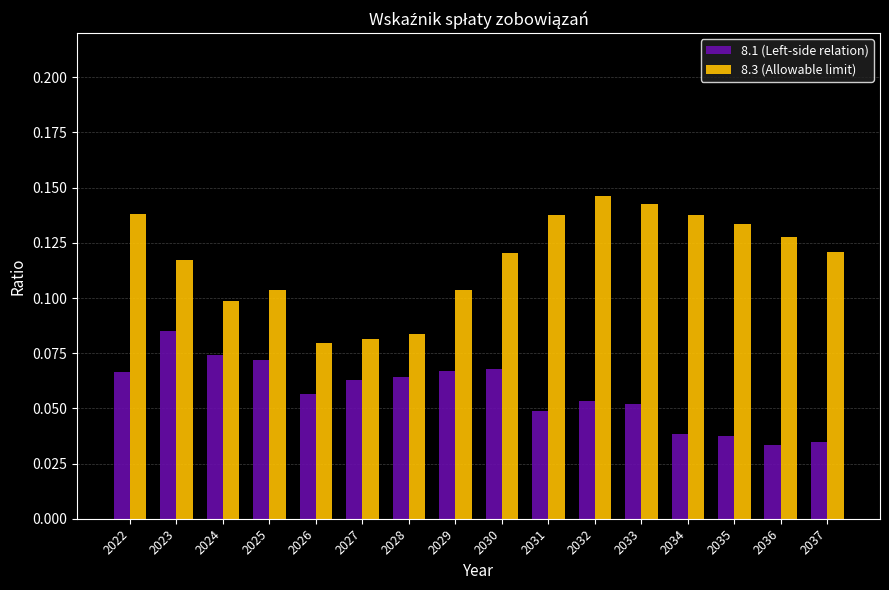

At how many categories does at least one series exceed 0?

16